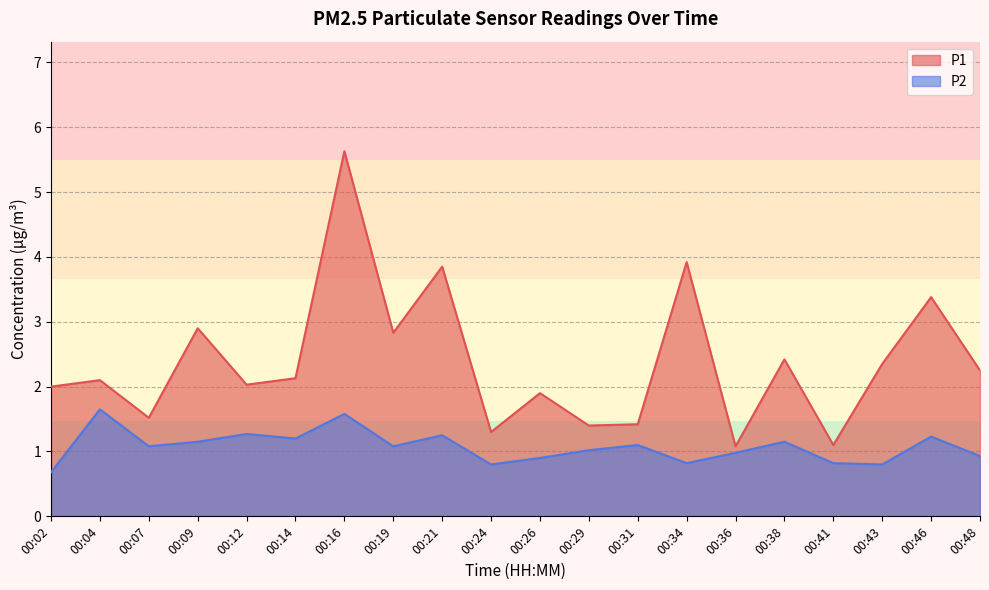

Reading left to right, transcribe all the data shown in this chart.

P1: 2.0	2.1	1.5	2.9	2.0	2.1	5.6	2.8	3.9	1.3	1.9	1.4	1.4	3.9	1.1	2.4	1.1	2.4	3.4	2.2
P2: 0.7	1.6	1.1	1.1	1.3	1.2	1.6	1.1	1.2	0.8	0.9	1.0	1.1	0.8	1.0	1.1	0.8	0.8	1.2	0.9